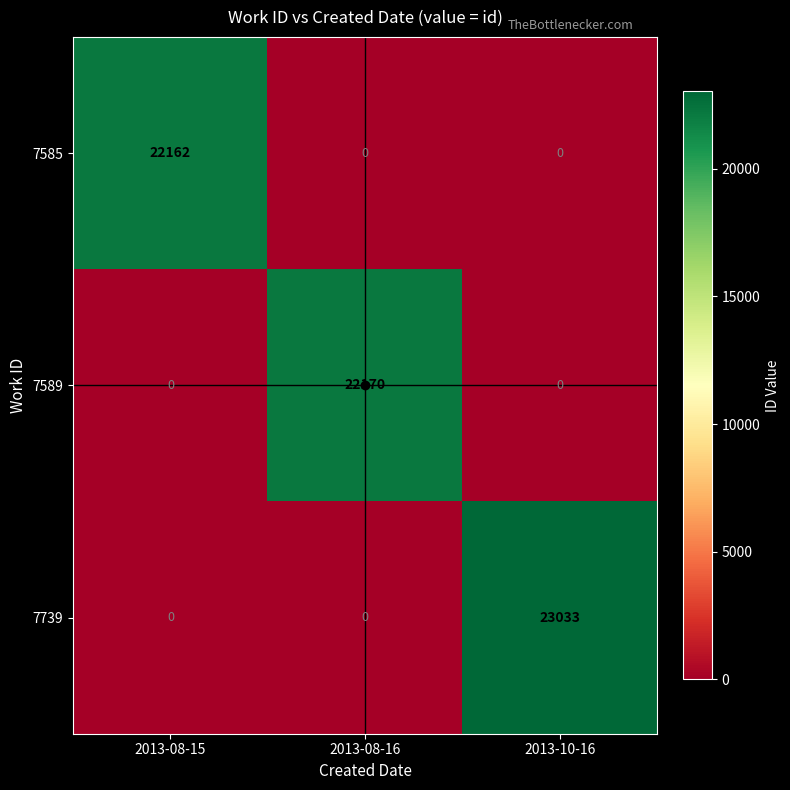

Which category has the highest value in the 7585 series?

2013-08-15